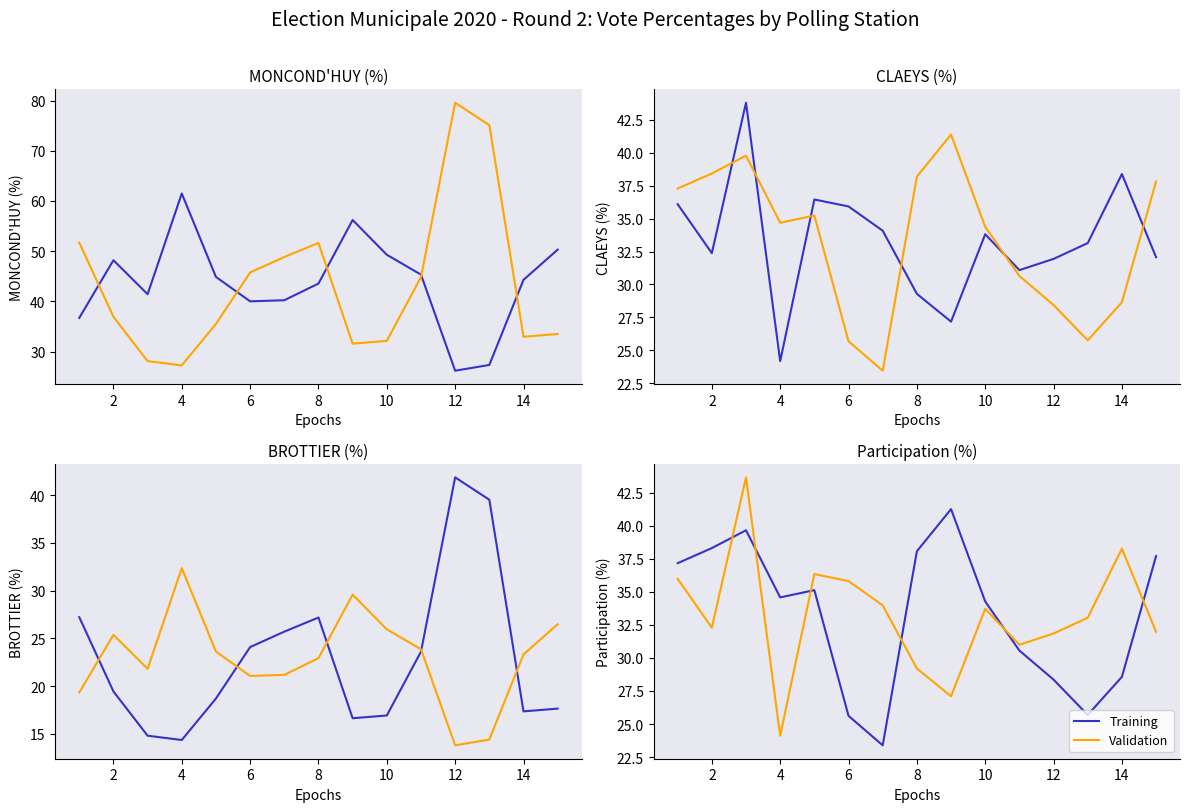

What are all the series names shown in the legend?

Training, Validation